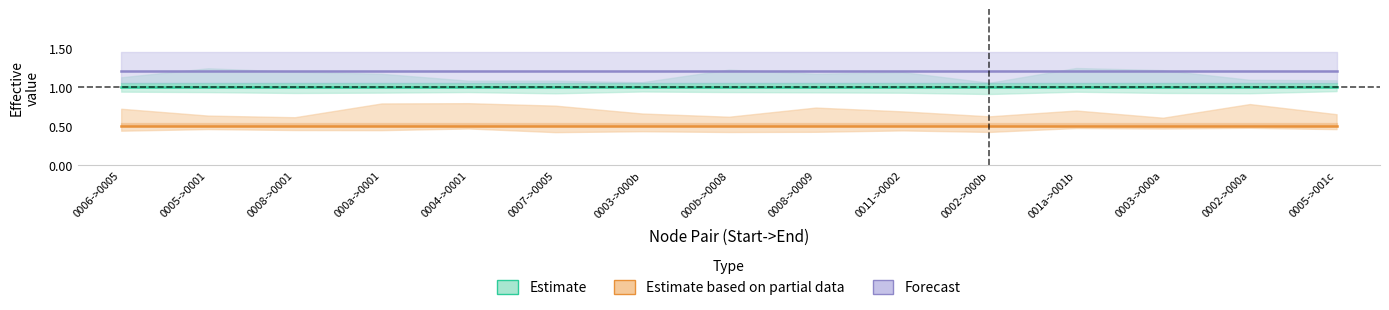

Reading left to right, extract all data points from this chart.

Estimate: 1.0	1.0	1.0	1.0	1.0	1.0	1.0	1.0	1.0	1.0	1.0	1.0	1.0	1.0	1.0
Estimate based on partial data: 0.5	0.5	0.5	0.5	0.5	0.5	0.5	0.5	0.5	0.5	0.5	0.5	0.5	0.5	0.5
Forecast: 1.2	1.2	1.2	1.2	1.2	1.2	1.2	1.2	1.2	1.2	1.2	1.2	1.2	1.2	1.2